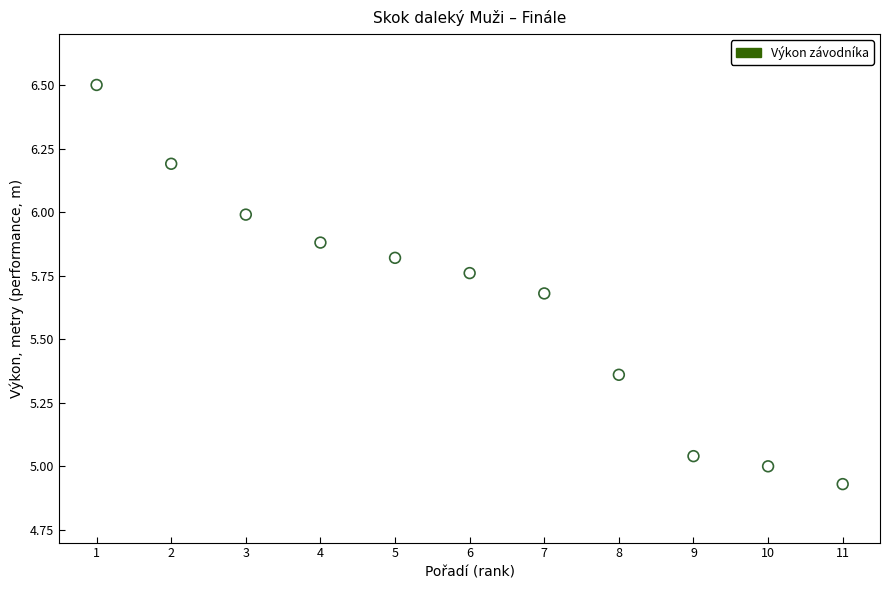

What is the range of Y values (max minus min)?

1.6